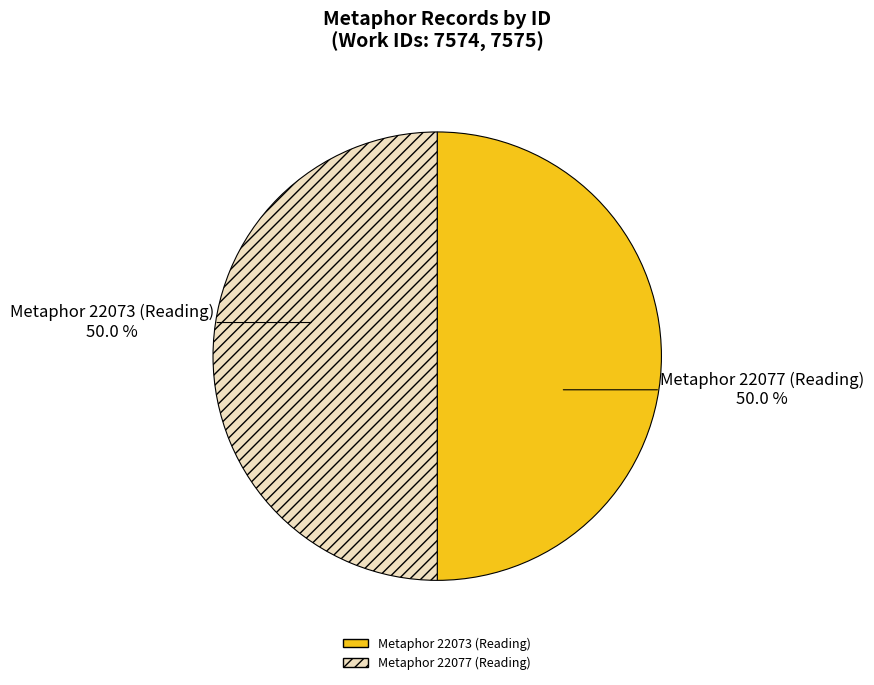

What percentage is the Metaphor 22077 (Reading) slice, to the nearest percent?

50%